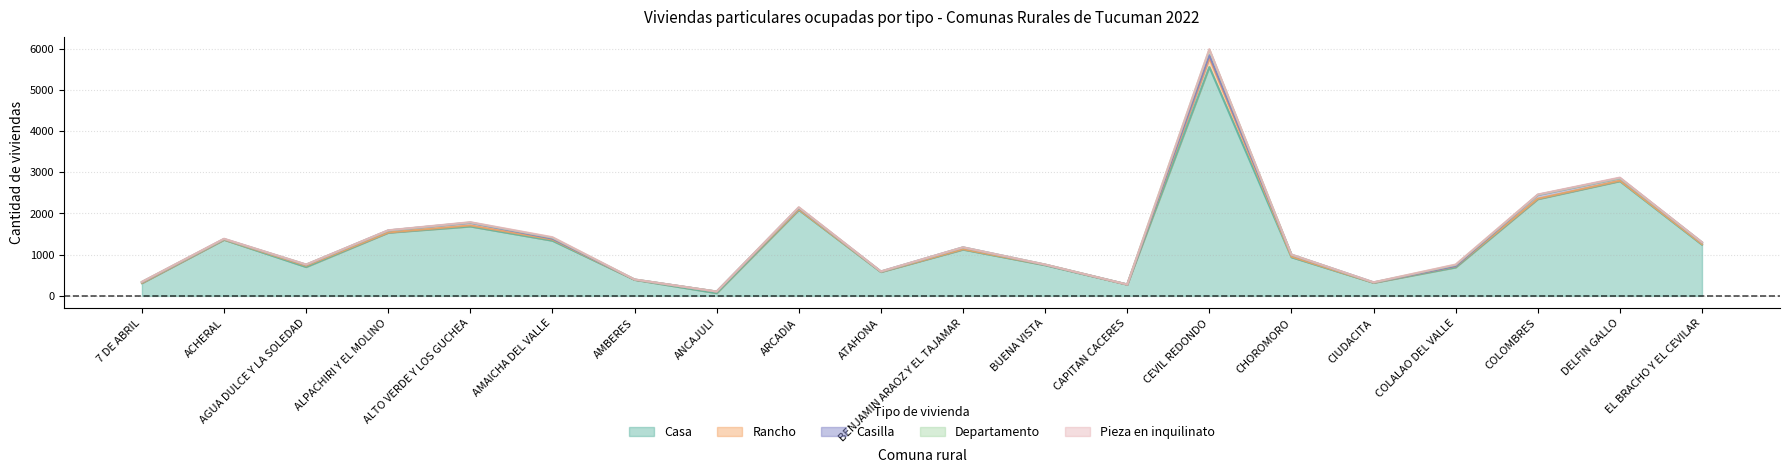

Is the value of Pieza en inquilinato at ARCADIA greater than the value of Casilla at BUENA VISTA?

Yes